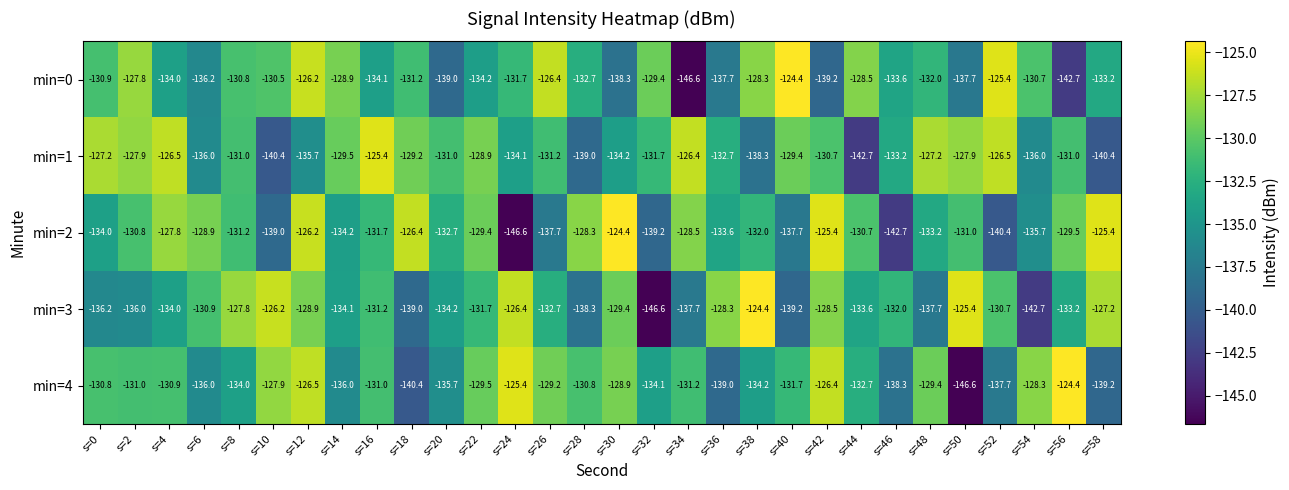

Which series has the largest total across all categories?

min=1